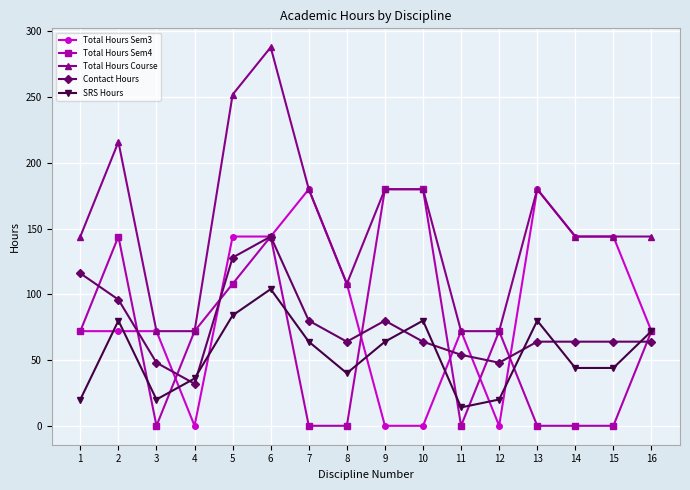

The value of Total Hours Sem4 at 11 is 0. True or false?

True